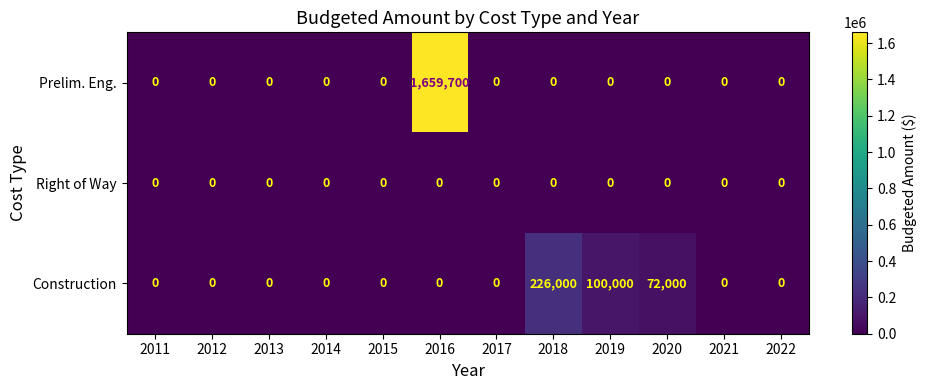

How many categories are shown in the chart?

12